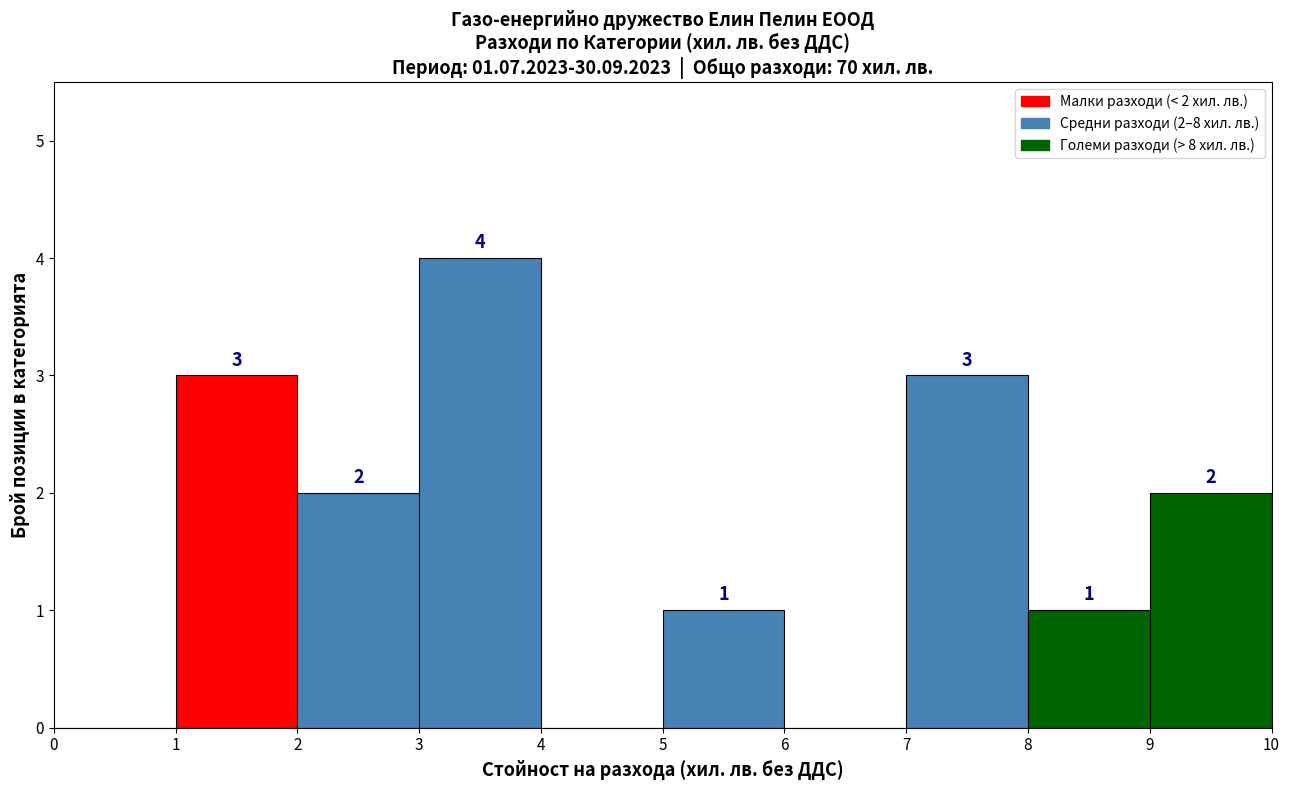

Over which range of the x-axis is the bar tallest?

3 to 4